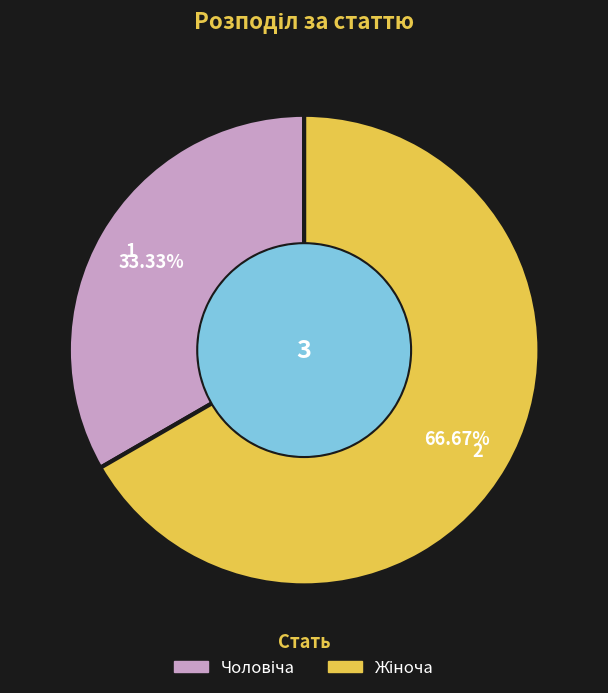

How many slices are in this pie chart?

2